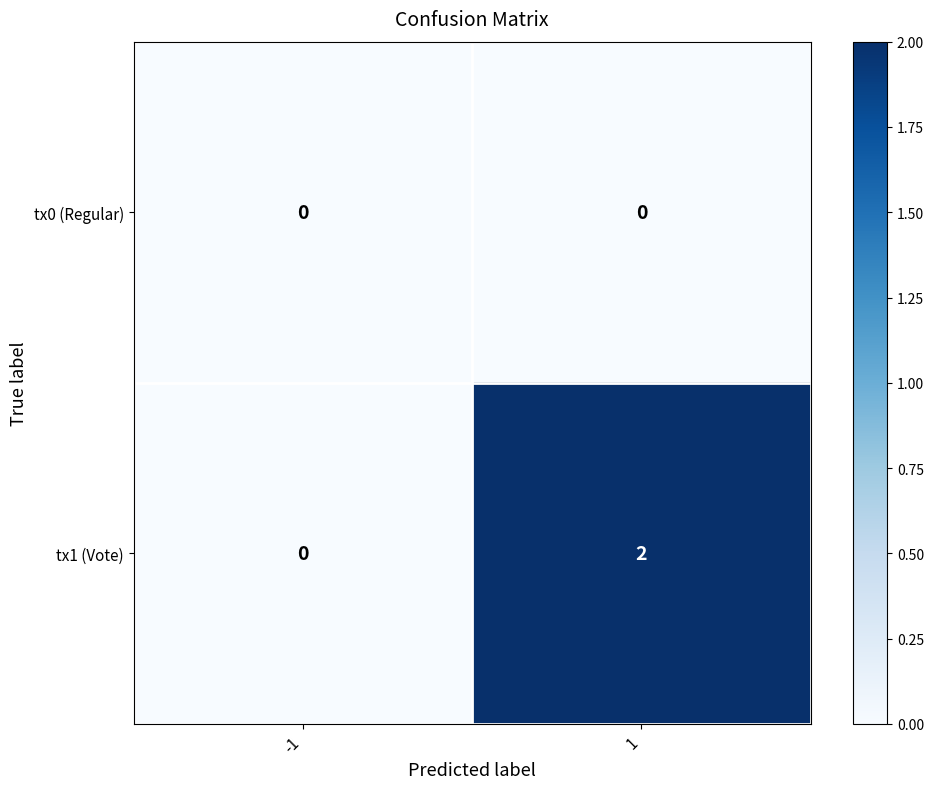

At 1, list the series in order from smallest to largest.

tx0 (Regular), tx1 (Vote)